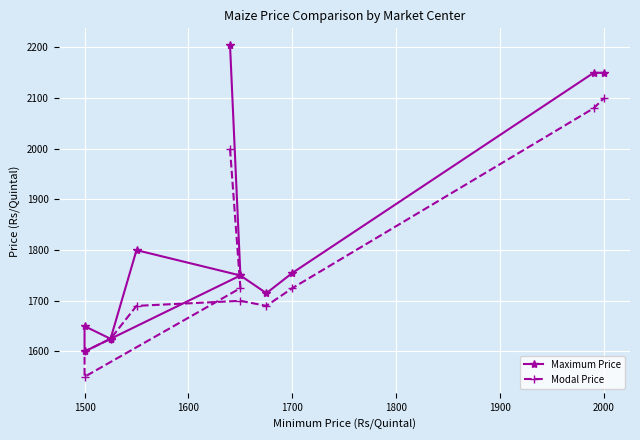

True or false: Maximum Price and Modal Price intersect in this chart.

False